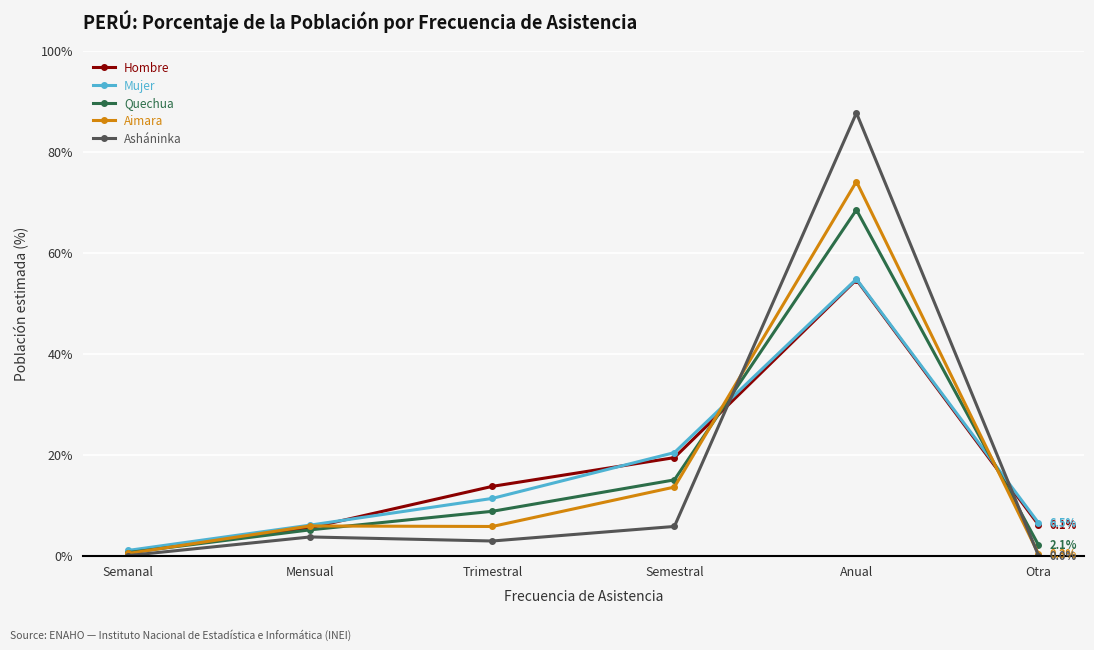

The Quechua series shows 2.1 at Otra. True or false?

True